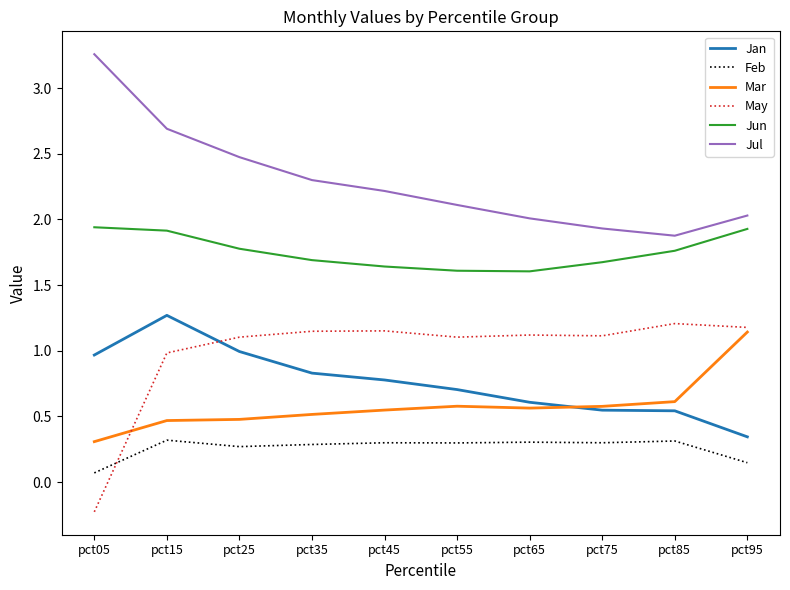

Which series has the largest total across all categories?

Jul